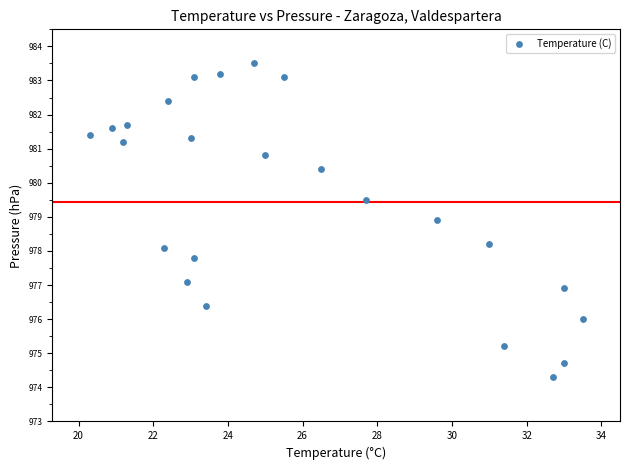

What is the range of Y values (max minus min)?

9.2